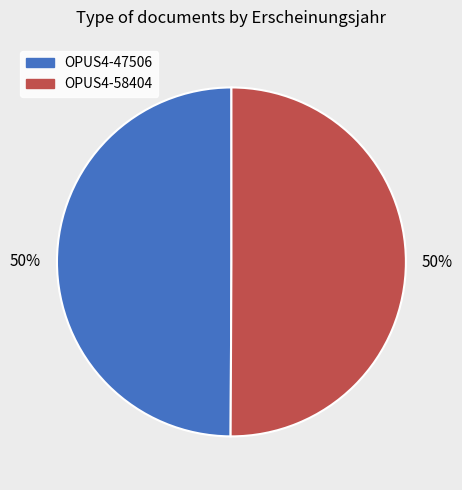

Combined, do OPUS4-58404 and OPUS4-47506 account for over 50%?

Yes